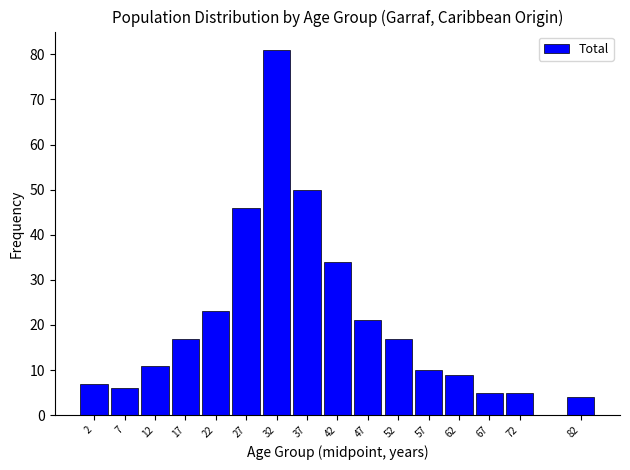

Reading left to right, transcribe all the data shown in this chart.

2=7	7=6	12=11	17=17	22=23	27=46	32=81	37=50	42=34	47=21	52=17	57=10	62=9	67=5	72=5	82=4